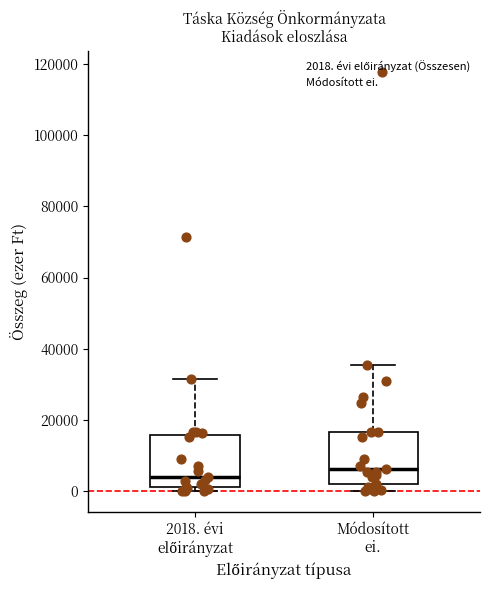

Where is the upper edge of the box for Módosított ei. on the y-axis? The values are not printed on the chart, so give them approximately, as read against the axis.

16000